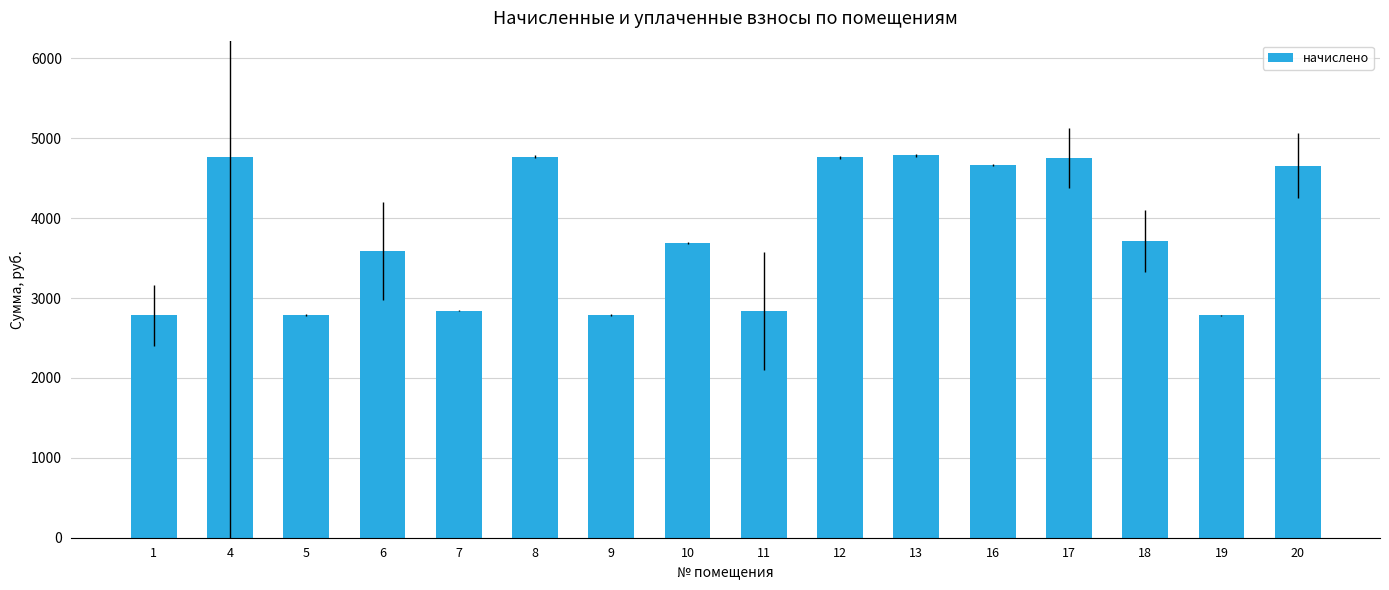

Which has a higher value, 12 or 18?

12